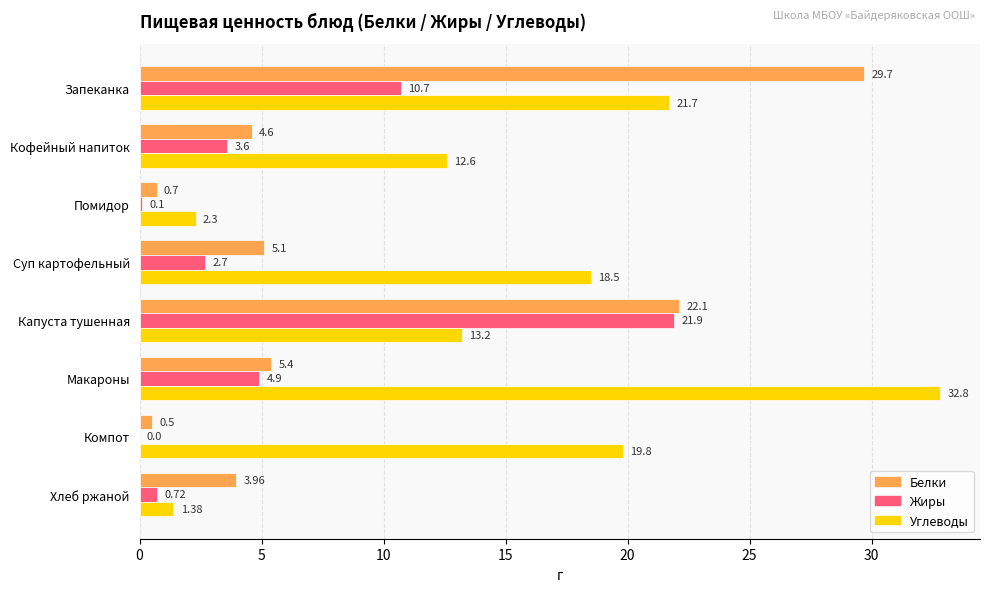

Which series changed the most between Запеканка and Хлеб ржаной?

Белки